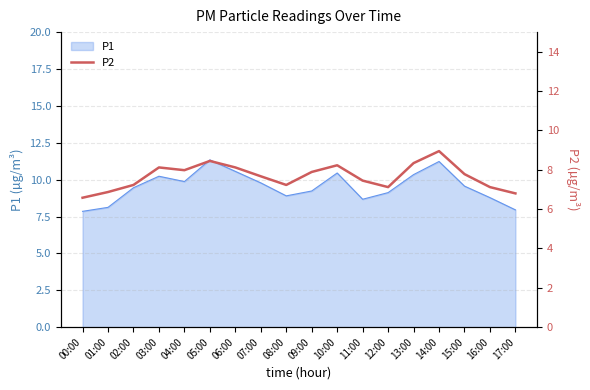

True or false: P1 has a value of 11.3 at 11:00.

False